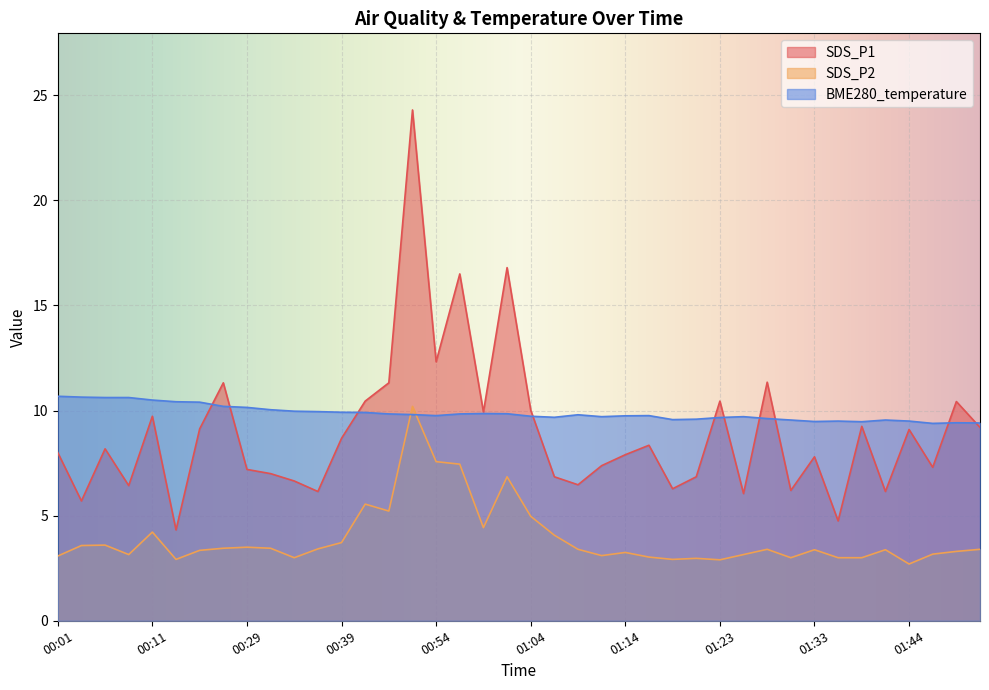

Reading right to left, extract all data points from this chart.

SDS_P1: 01:52=9.2	01:49=10.4	01:46=7.3	01:44=9.1	01:41=6.2	01:38=9.2	01:36=4.8	01:33=7.8	01:31=6.2	01:28=11.3	01:26=6.0	01:23=10.4	01:21=6.8	01:19=6.3	01:16=8.3	01:14=7.9	01:11=7.4	01:09=6.5	01:06=6.8	01:04=10.0	01:01=16.8	00:59=9.9	00:57=16.5	00:54=12.3	00:52=24.3	00:44=11.3	00:41=10.4	00:39=8.7	00:36=6.2	00:34=6.7	00:32=7.0	00:29=7.2	00:26=11.3	00:15=9.1	00:13=4.3	00:11=9.7	00:08=6.4	00:06=8.2	00:03=5.7	00:01=8.0
SDS_P2: 01:52=3.4	01:49=3.3	01:46=3.2	01:44=2.7	01:41=3.4	01:38=3.0	01:36=3.0	01:33=3.4	01:31=3.0	01:28=3.4	01:26=3.1	01:23=2.9	01:21=3.0	01:19=2.9	01:16=3.0	01:14=3.2	01:11=3.1	01:09=3.4	01:06=4.1	01:04=5.0	01:01=6.8	00:59=4.4	00:57=7.5	00:54=7.6	00:52=10.2	00:44=5.2	00:41=5.5	00:39=3.7	00:36=3.4	00:34=3.0	00:32=3.5	00:29=3.5	00:26=3.5	00:15=3.4	00:13=2.9	00:11=4.2	00:08=3.1	00:06=3.6	00:03=3.6	00:01=3.1
BME280_temperature: 01:52=9.4	01:49=9.4	01:46=9.4	01:44=9.5	01:41=9.6	01:38=9.5	01:36=9.5	01:33=9.5	01:31=9.6	01:28=9.6	01:26=9.7	01:23=9.7	01:21=9.6	01:19=9.6	01:16=9.8	01:14=9.8	01:11=9.7	01:09=9.8	01:06=9.7	01:04=9.7	01:01=9.8	00:59=9.9	00:57=9.8	00:54=9.8	00:52=9.8	00:44=9.8	00:41=9.9	00:39=9.9	00:36=9.9	00:34=10.0	00:32=10.0	00:29=10.2	00:26=10.2	00:15=10.4	00:13=10.4	00:11=10.5	00:08=10.6	00:06=10.6	00:03=10.6	00:01=10.7